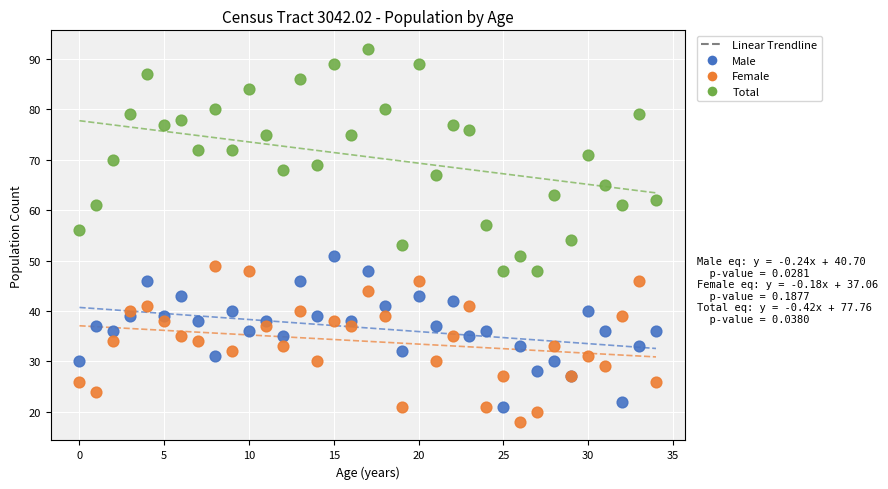

Which series reaches the minimum Y coordinate?

Female